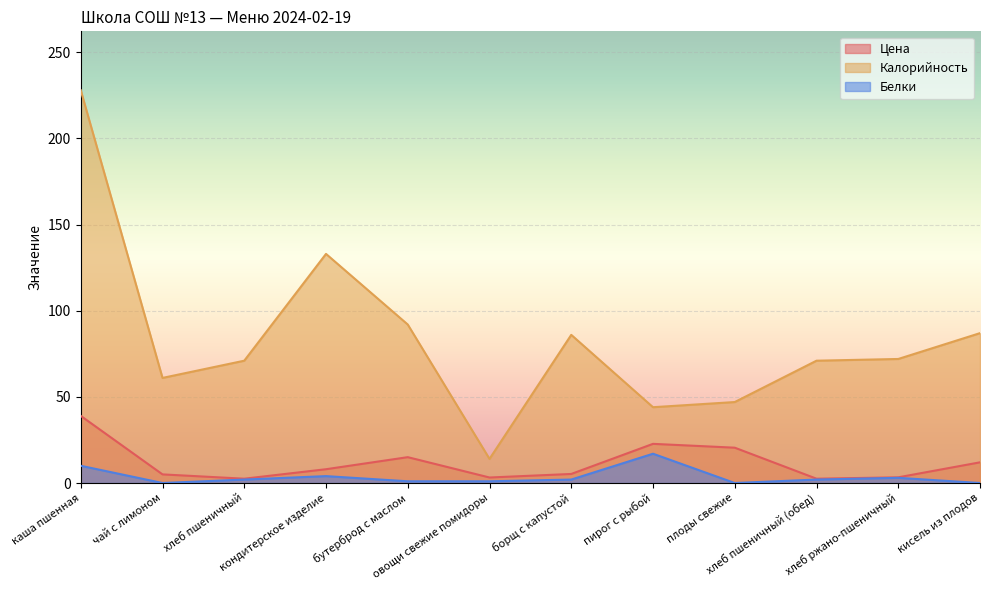

What position from the left is хлеб пшеничный (обед)?

10